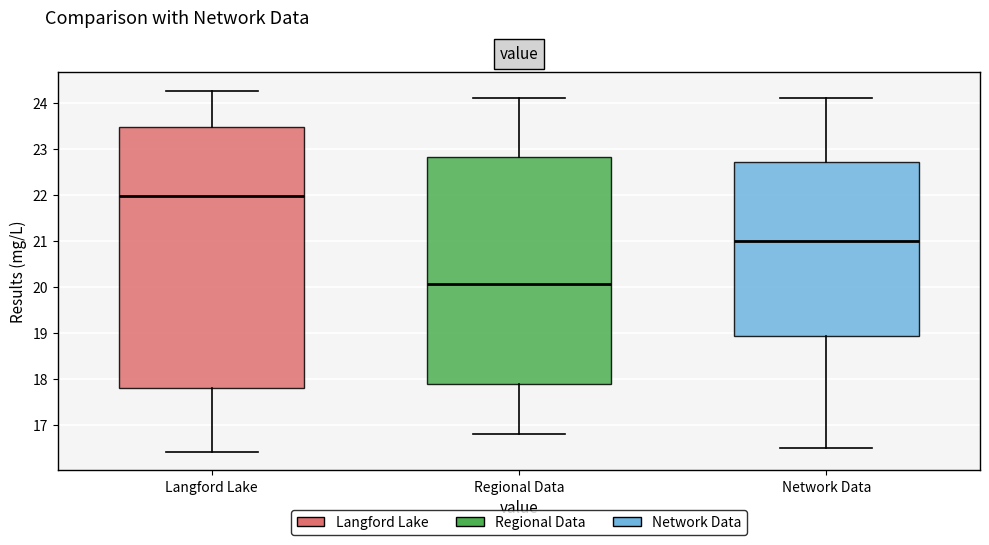

Which box is the tallest, from its lower edge to its upper edge?

Langford Lake